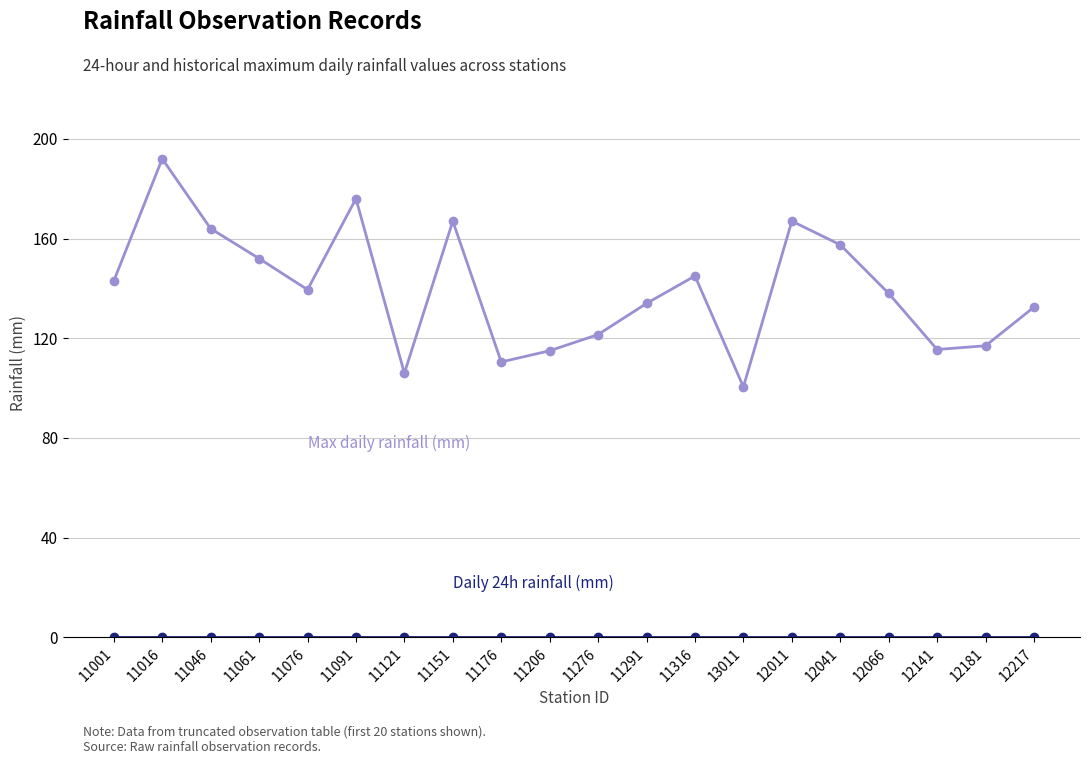

What is the total value across all series at 11316?

145.0